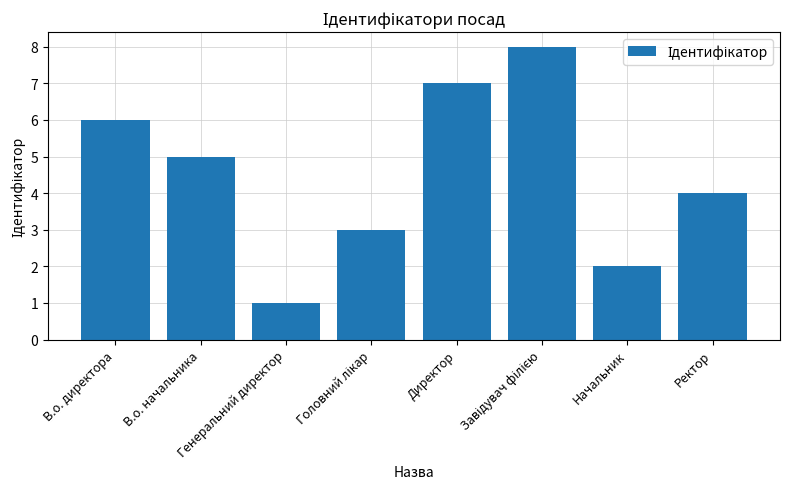

What is the difference between the second highest and second lowest values?

5